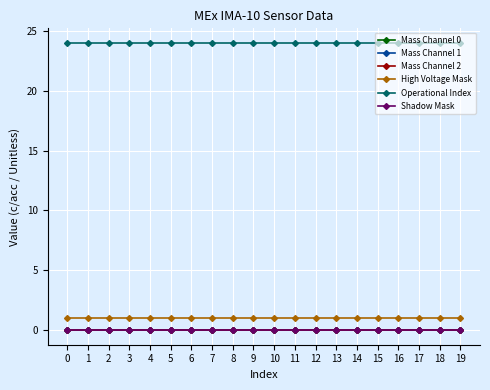

Count the number of categories in the chart.

20